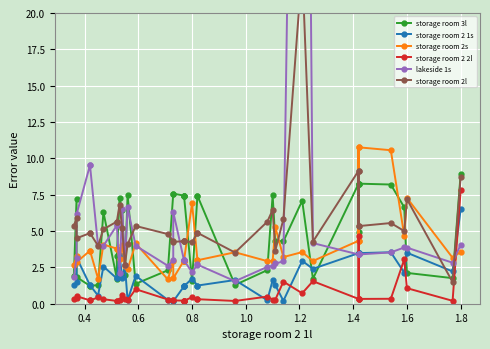

Rank the series by their maximum value, from lowest to highest.

storage room 2 1s, storage room 2 2l, storage room 3l, storage room 2s, storage room 2l, lakeside 1s